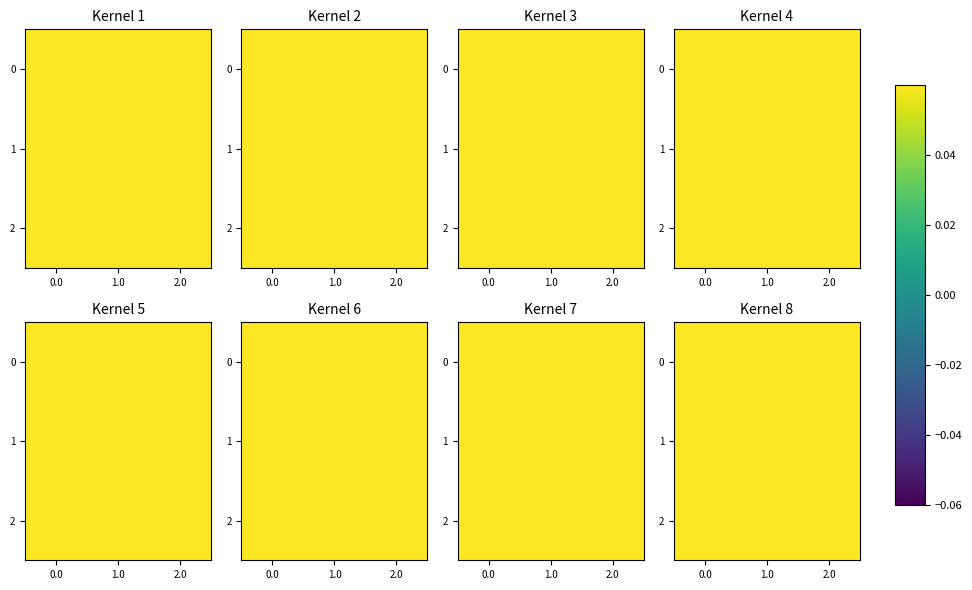

Rank the categories by 0 value from lowest to highest.

1.0, 2.0, 0.0